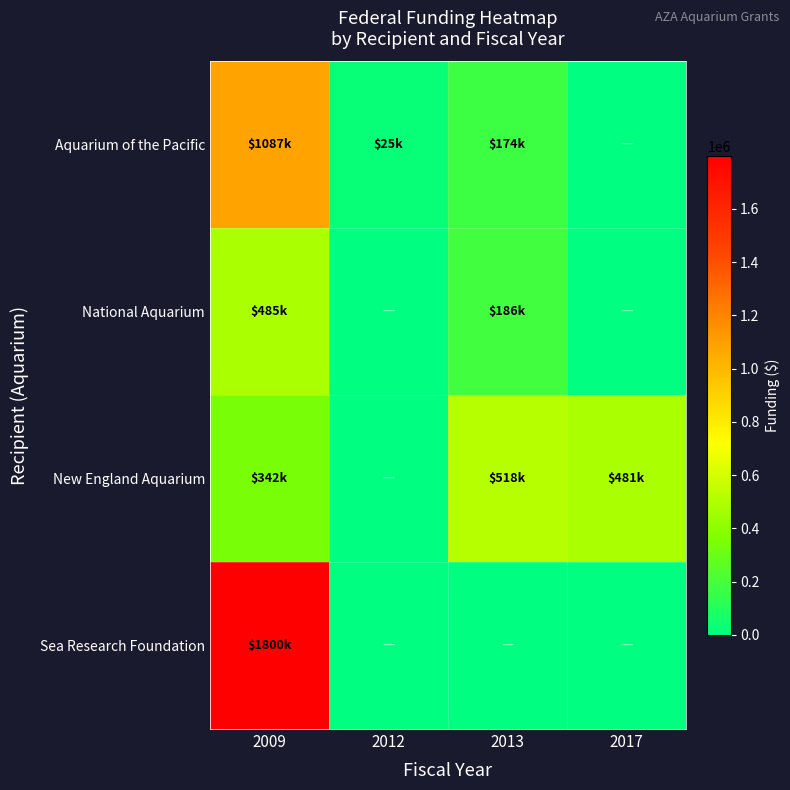

At 2013, list the series in order from smallest to largest.

Sea Research Foundation, Aquarium of the Pacific, National Aquarium, New England Aquarium